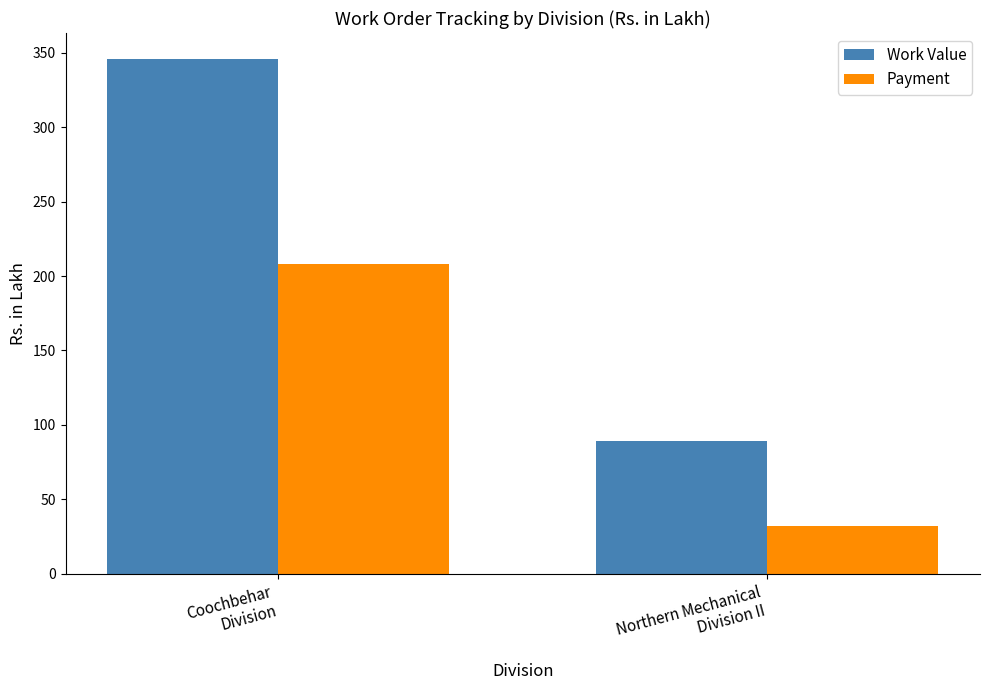

The Work Value series shows 345.8 at Coochbehar
Division. True or false?

True